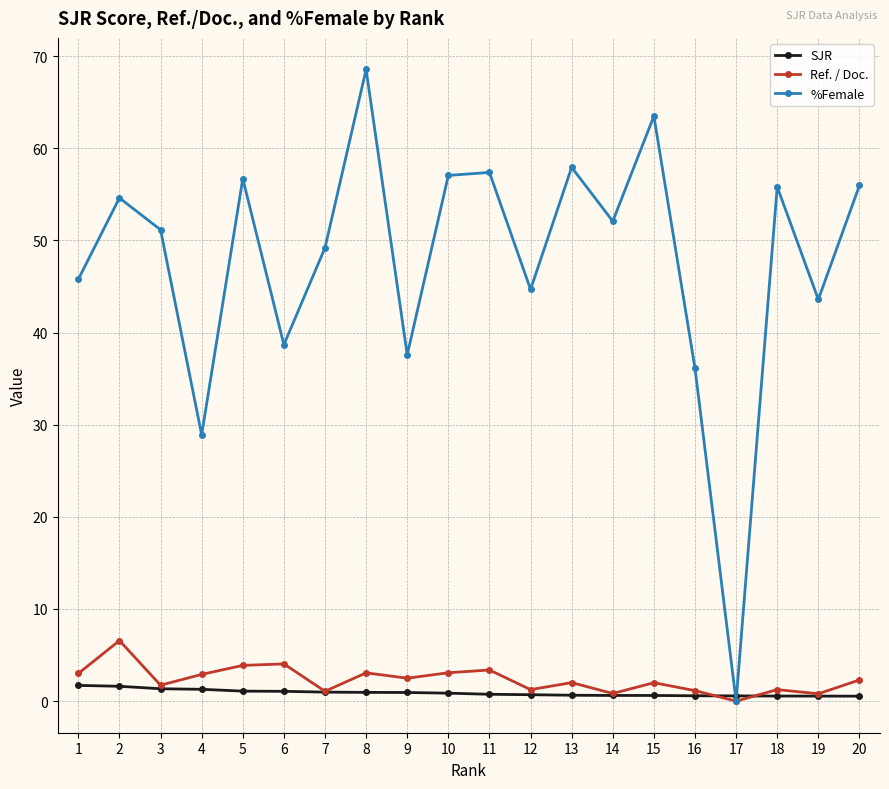

Which series has the largest range (max minus min)?

%Female